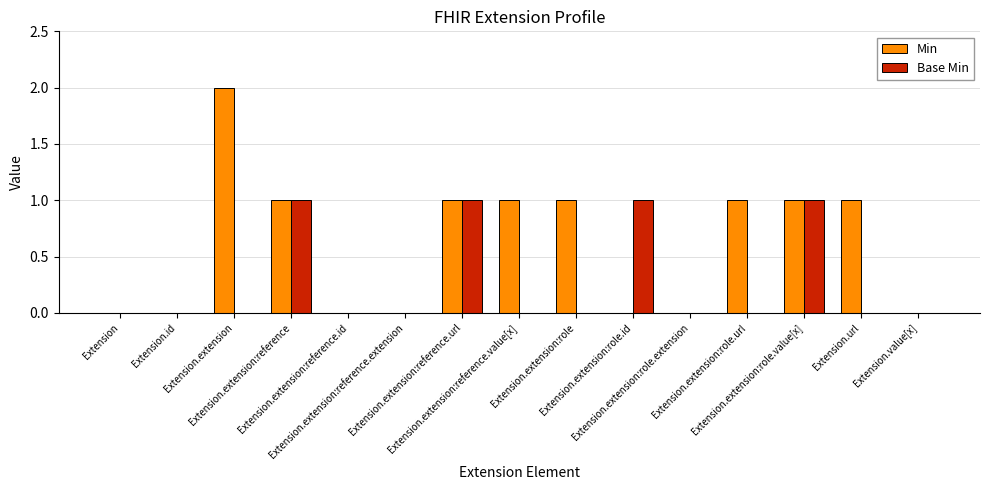

Which series has the largest total across all categories?

Min